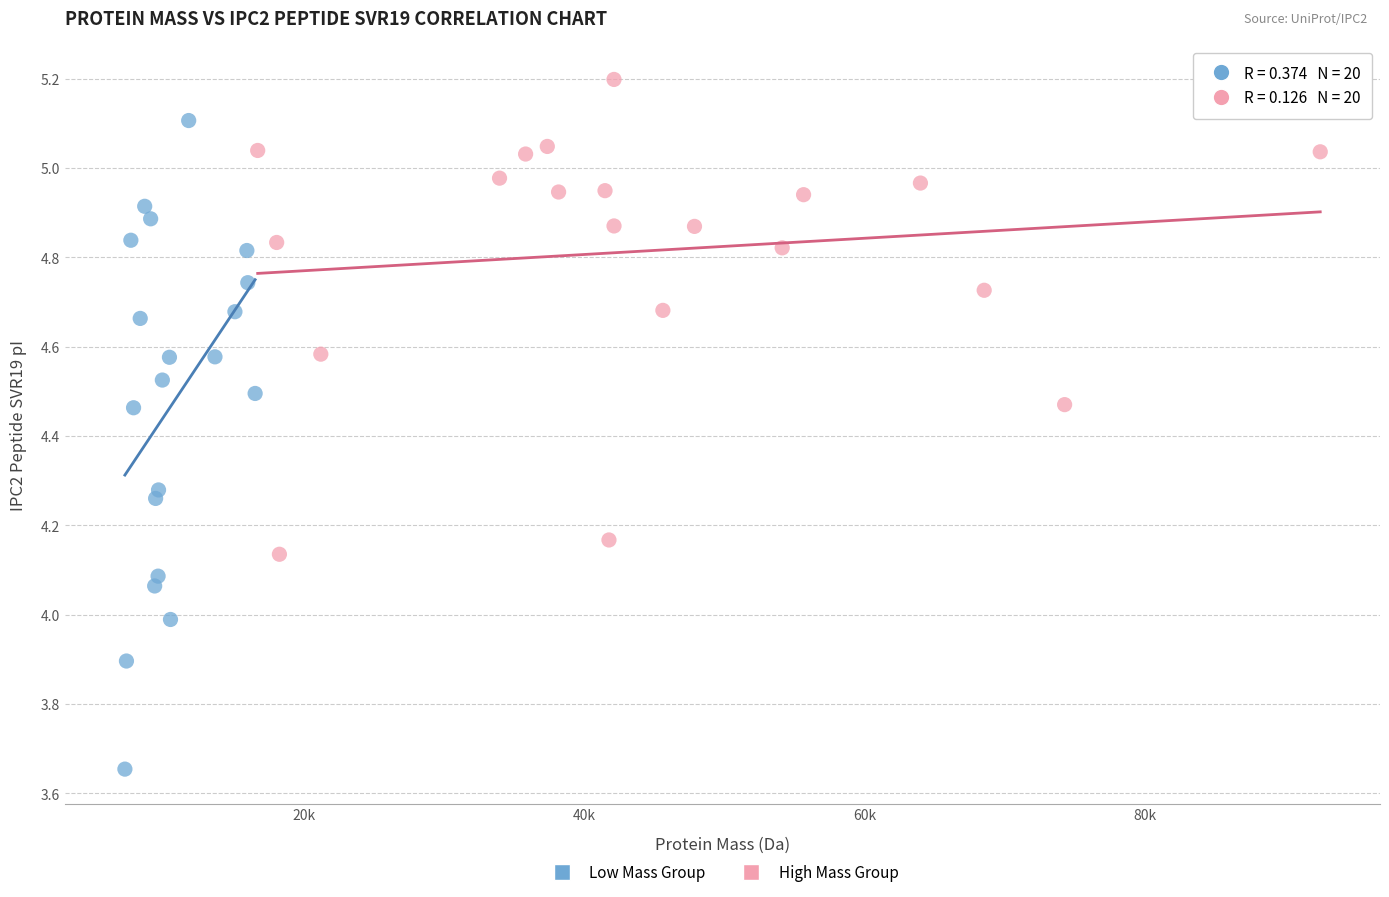

Which series reaches the maximum Y coordinate?

High Mass Group